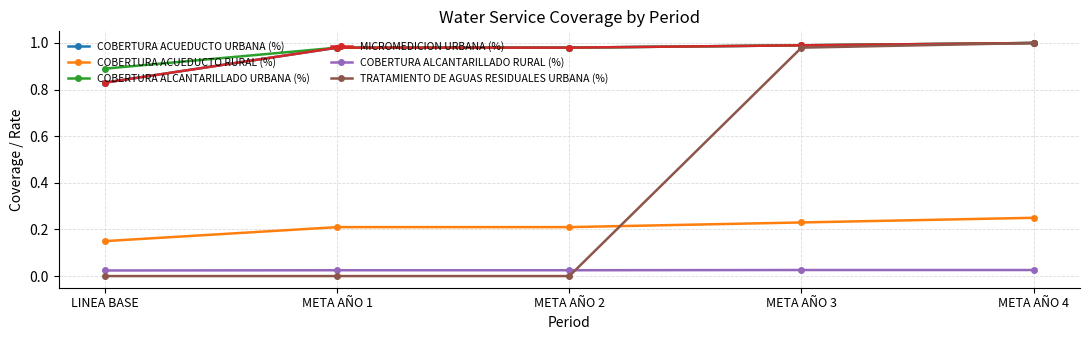

True or false: TRATAMIENTO DE AGUAS RESIDUALES URBANA (%) has a value of -0.5 at META AÑO 1.

False